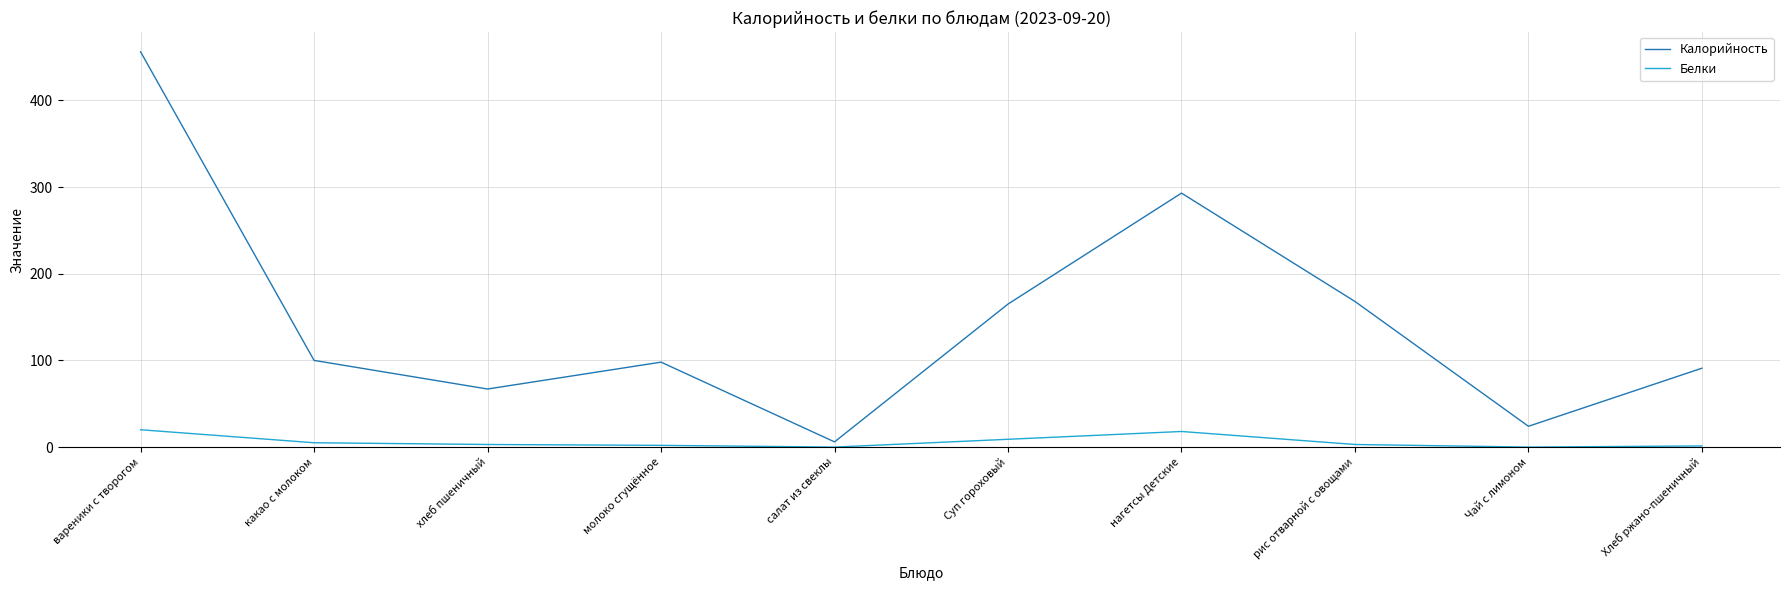

What is the difference between the highest and lowest values at хлеб пшеничный?

64.0